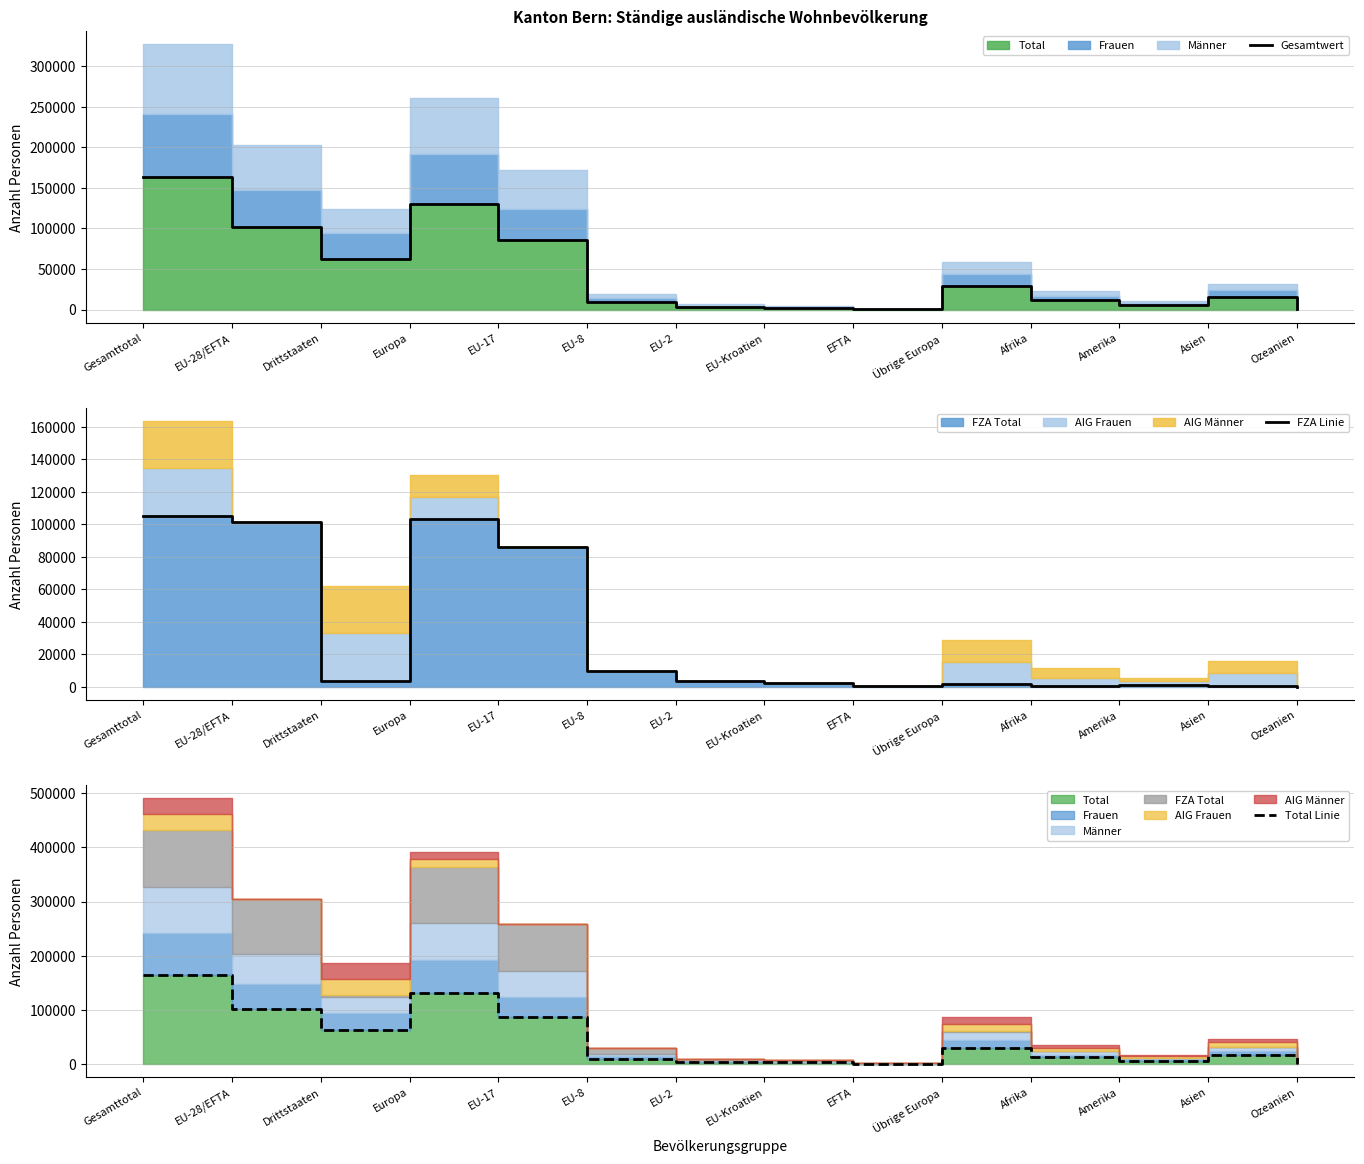

Which series changed the most between EU-Kroatien and Amerika?

Gesamtwert